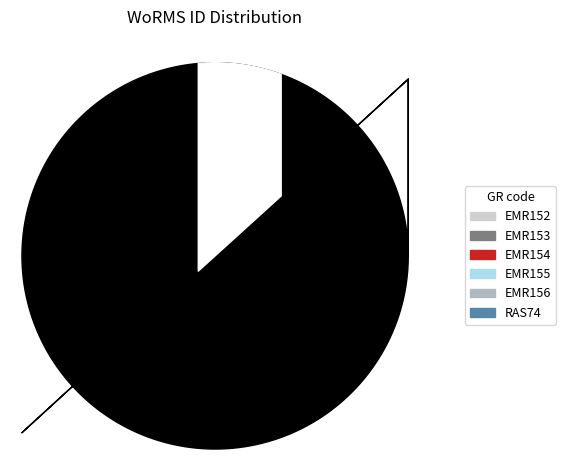

Does EMR152 account for over 50% of the chart?

No